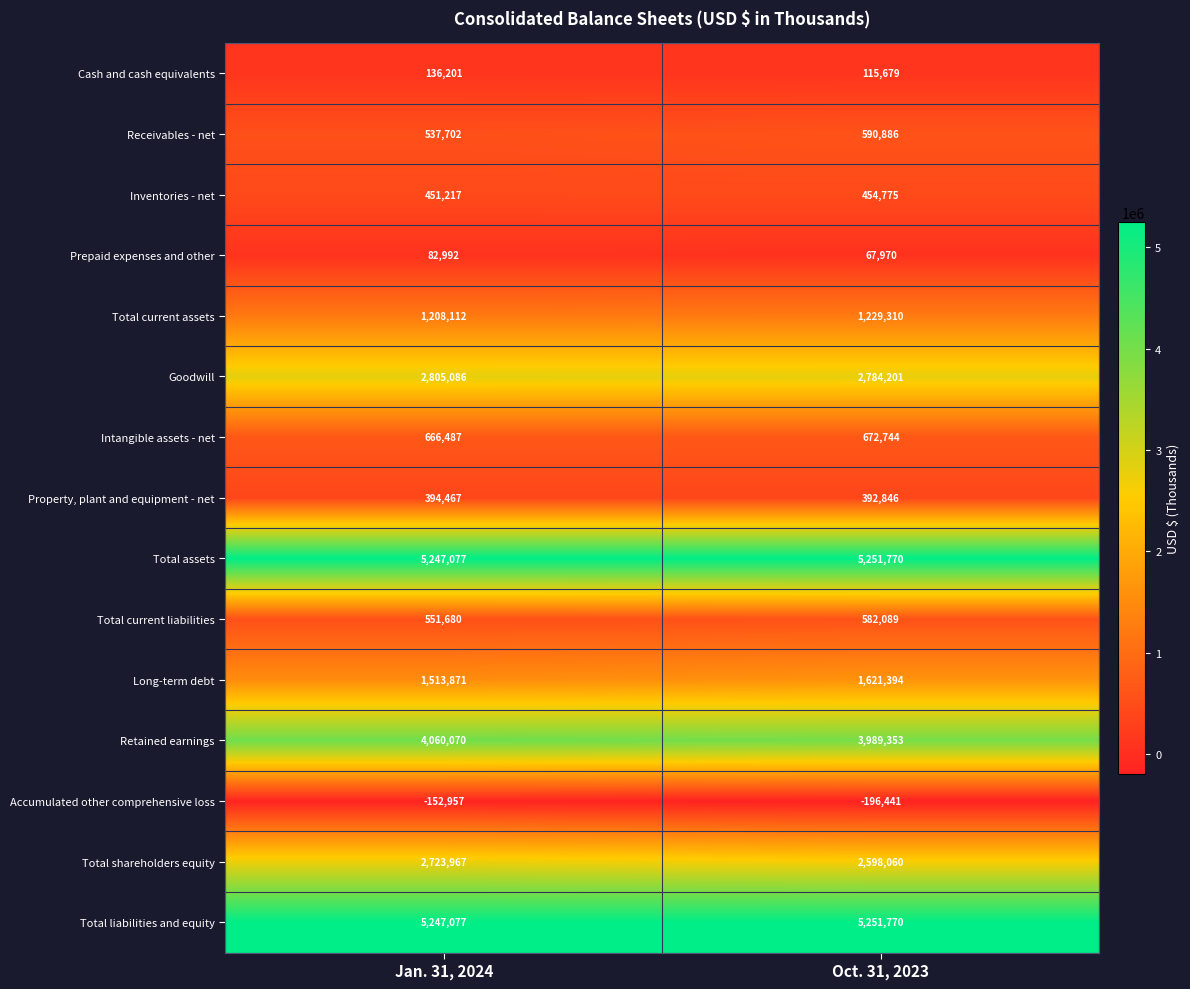

Read the Goodwill value at Jan. 31, 2024.

2805086